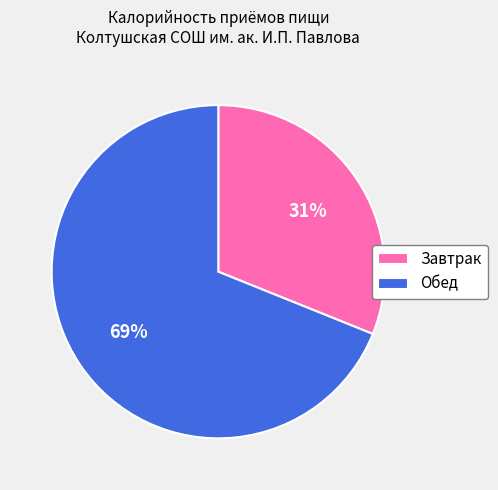

What is the majority slice?

Обед